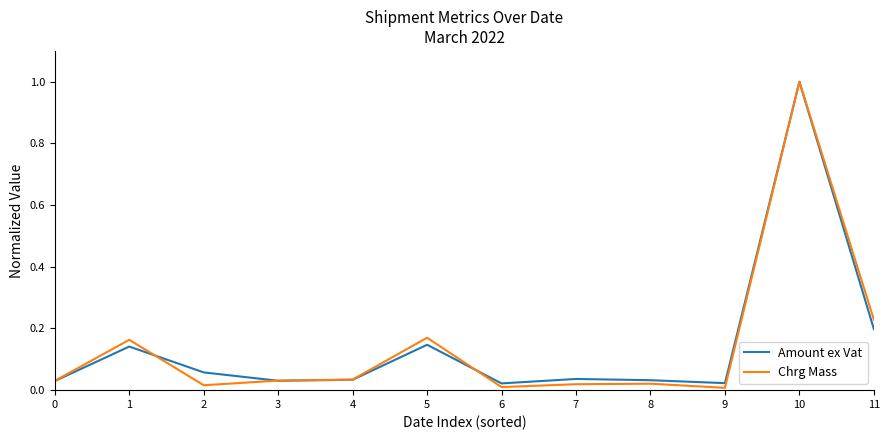

In Amount ex Vat, how many points are higher than both neighbors (excluding endpoints)?

4